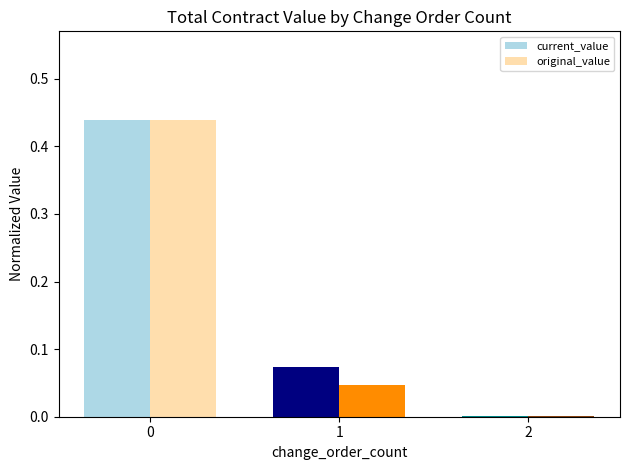

What is the total value across all series at 0?

0.9